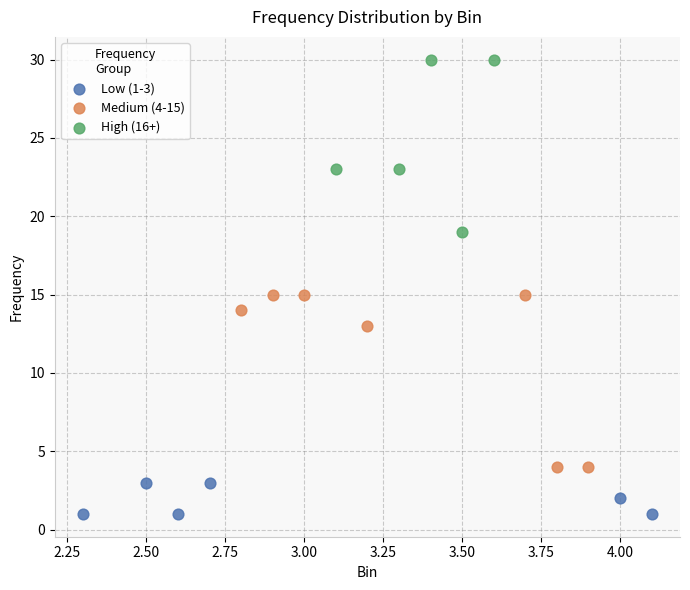

Which series reaches the maximum Y coordinate?

High (16+)